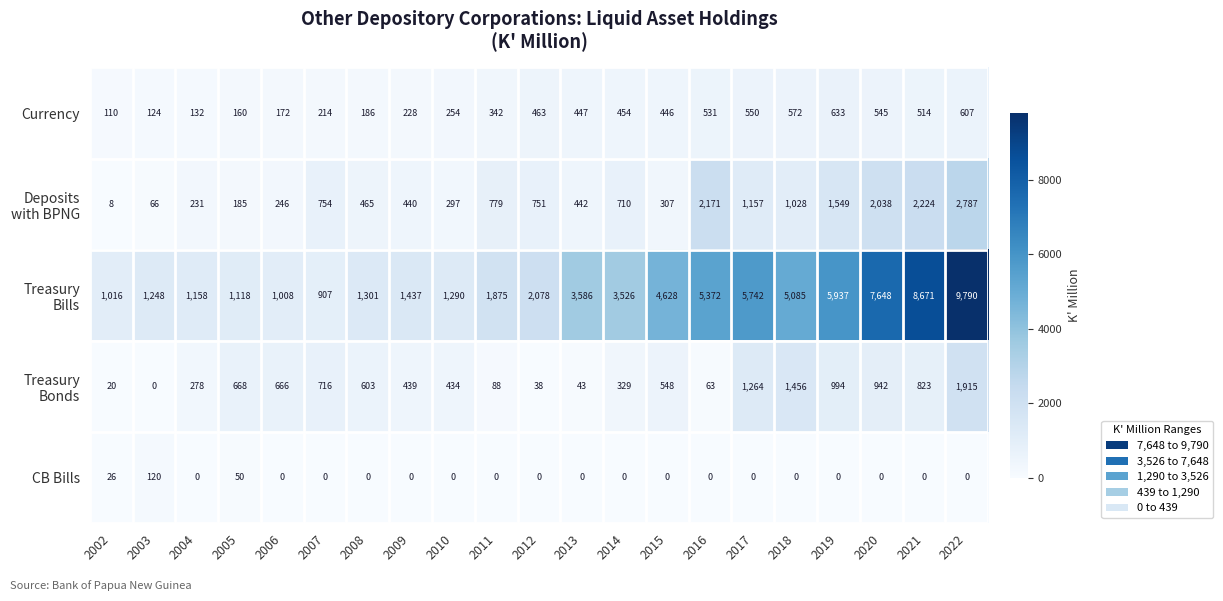

What is the sum of the Currency values at 2015 and 2007?

660